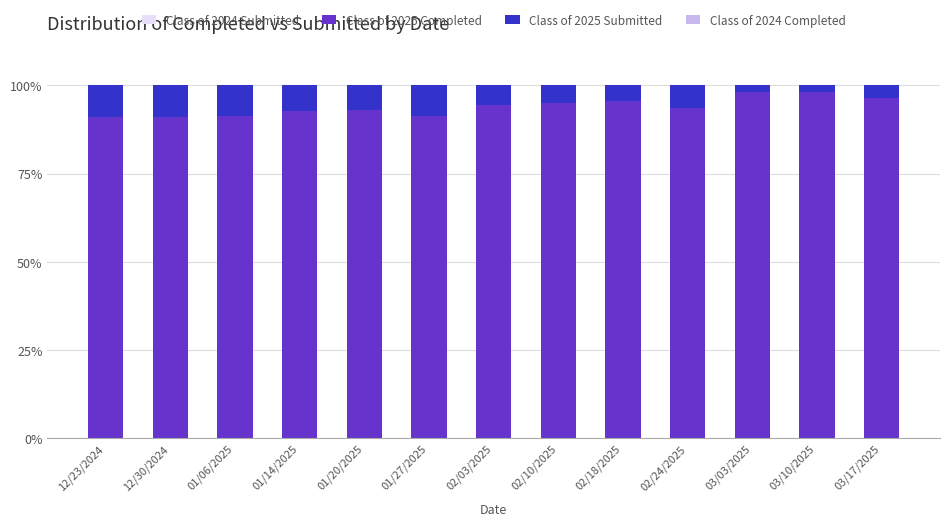

What is the difference between the second highest and second lowest values in the Class of 2025 Completed series?

7.1